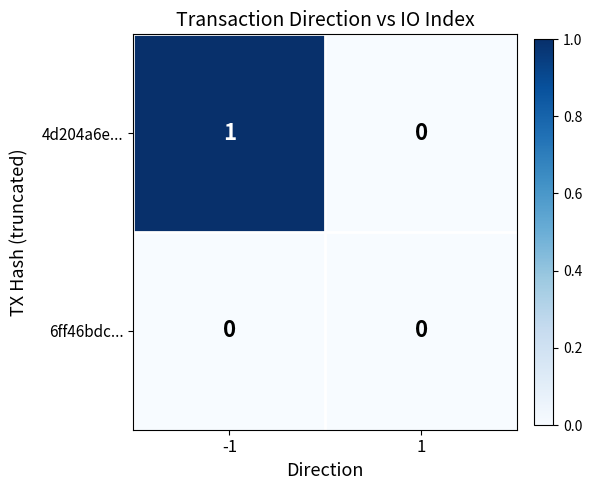

Is the value of 6ff46bdc... at -1 greater than the value of 4d204a6e... at -1?

No